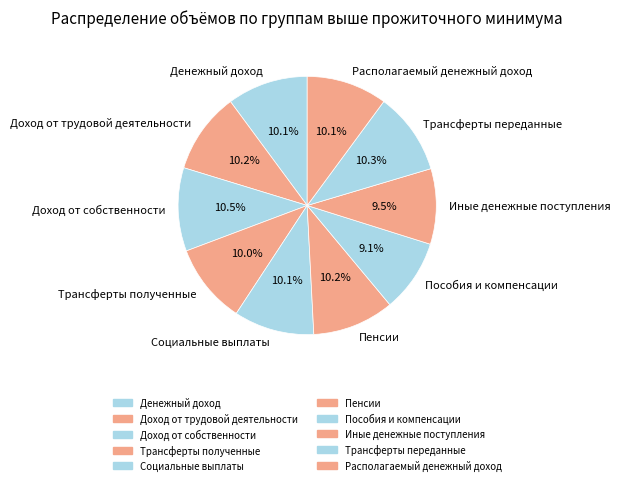

How many segments does this pie chart have?

10